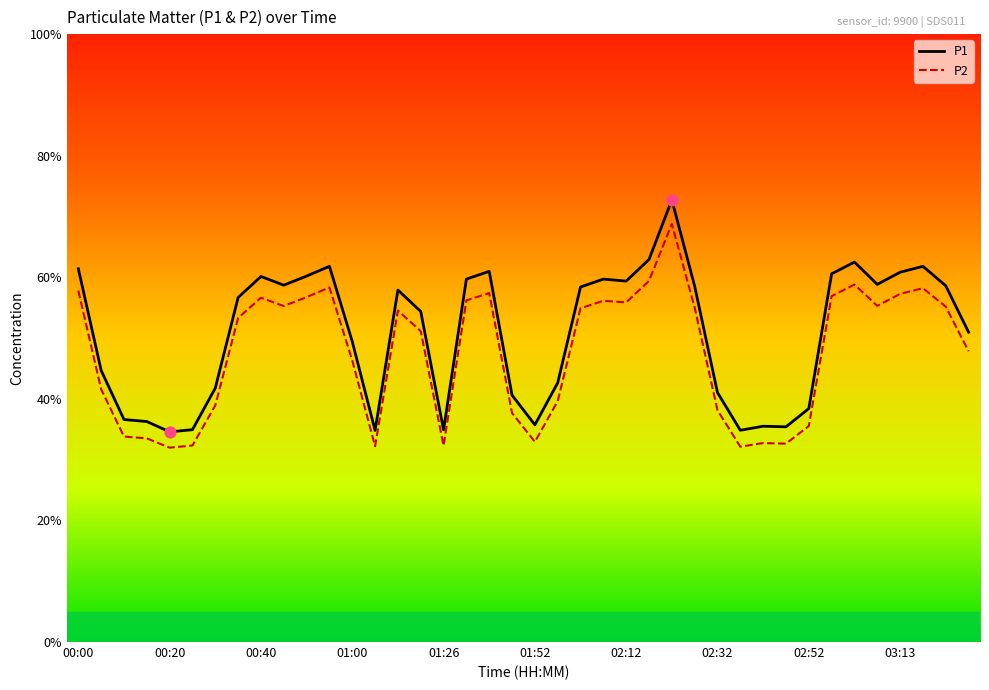

Which series has the widest spread of values?

P1